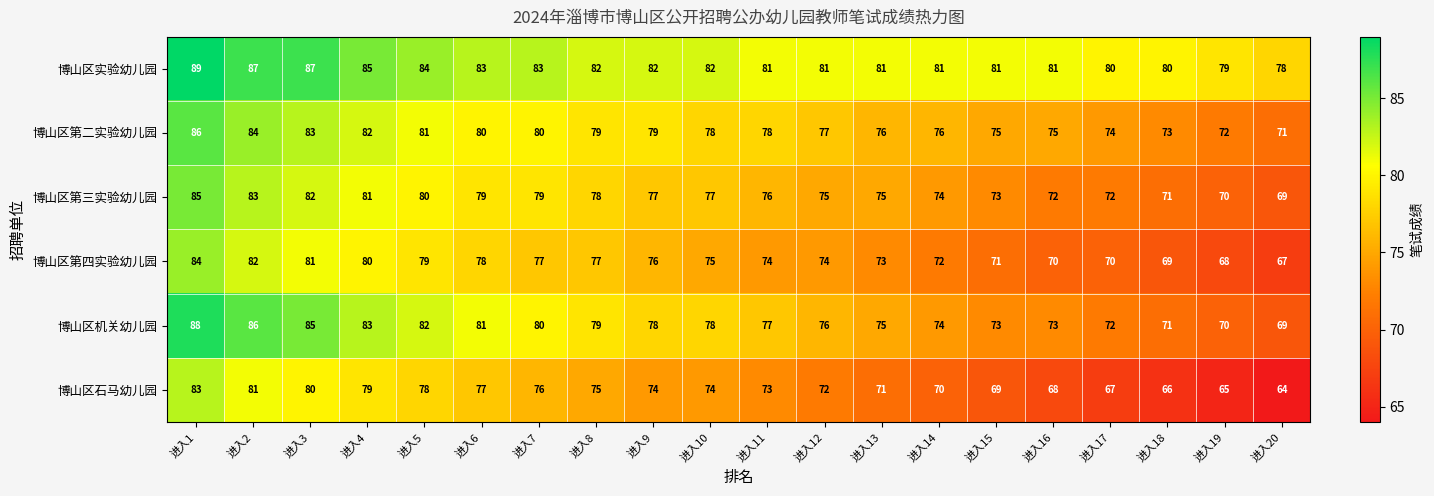

What is the sum of all 博山区机关幼儿园 values?

1550